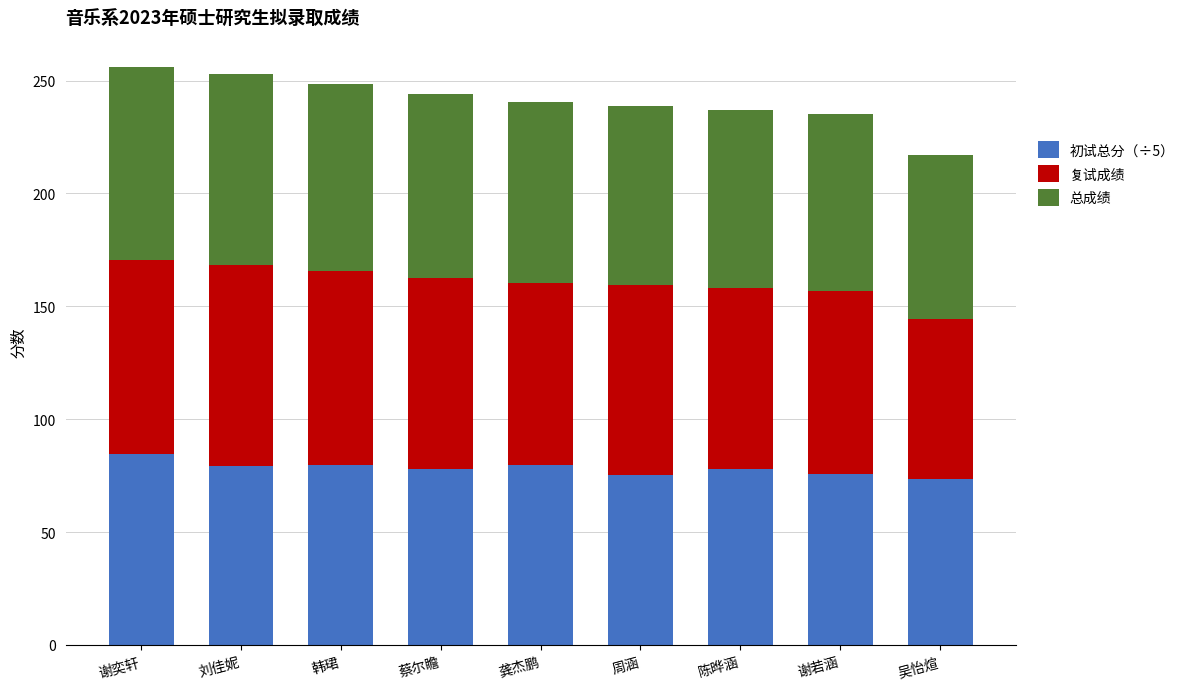

The value of 初试总分（÷5） at 龚杰鹏 is 119.6. True or false?

False